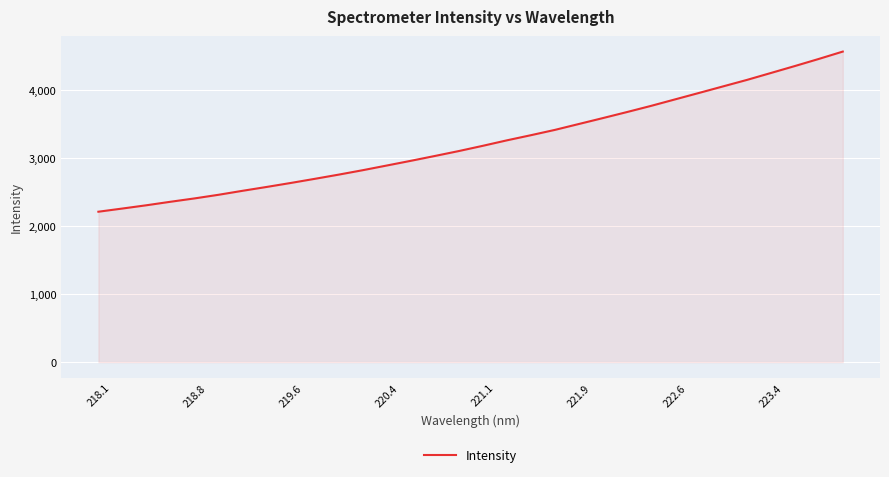

True or false: the data has more than 1 interior local peaks.

False